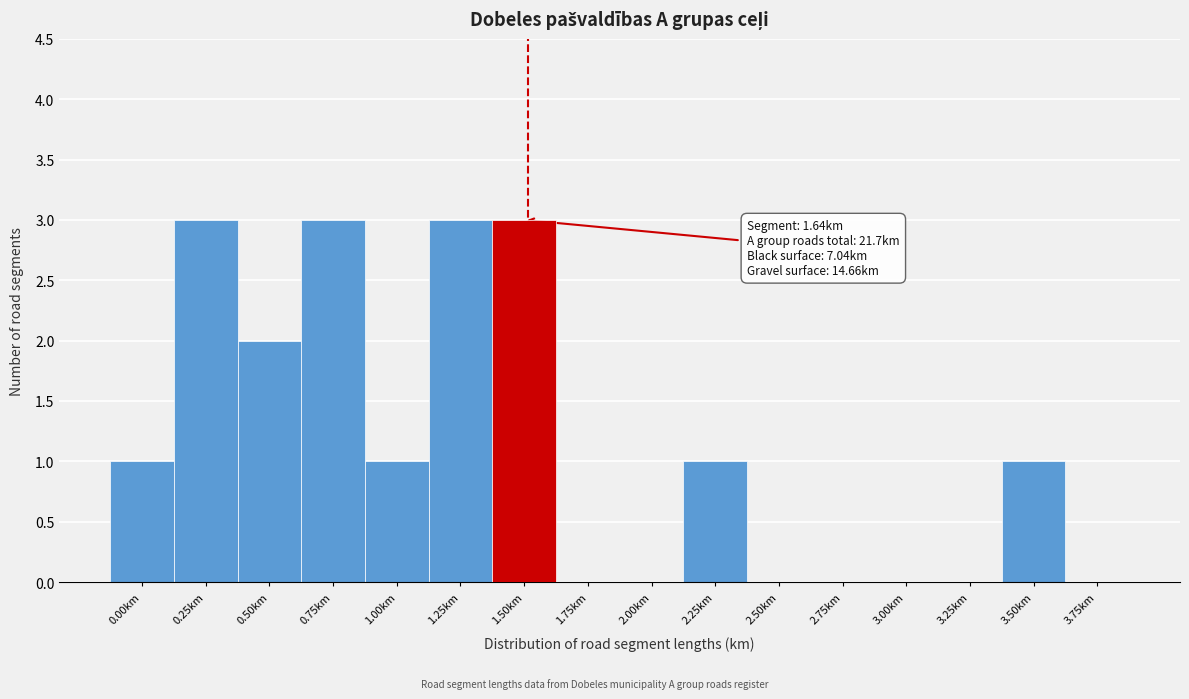

Reading left to right, list all the values displayed in this chart.

0.00km=1	0.25km=3	0.50km=2	0.75km=3	1.00km=1	1.25km=3	1.50km=3	1.75km=0	2.00km=0	2.25km=1	2.50km=0	2.75km=0	3.00km=0	3.25km=0	3.50km=1	3.75km=0